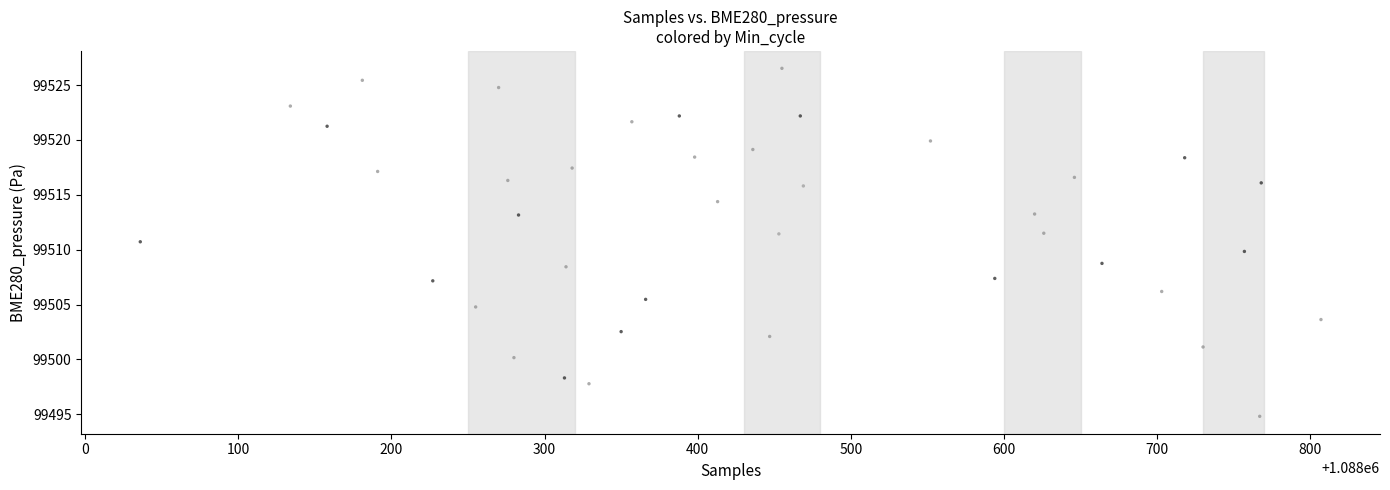

What is the range of X values (max minus min)?

771.0